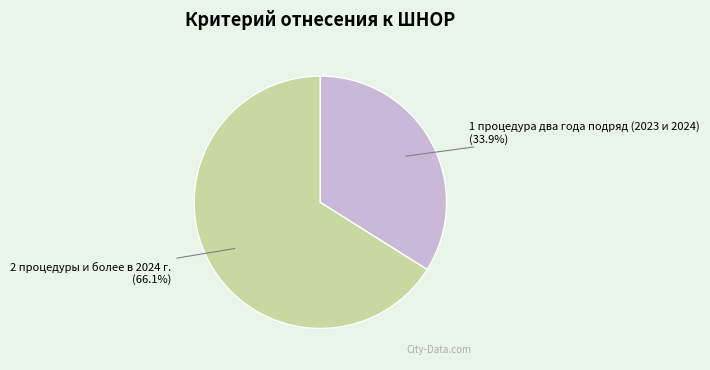

What percentage is the 1 процедура два года подряд (2023 и 2024) slice, to the nearest percent?

34%